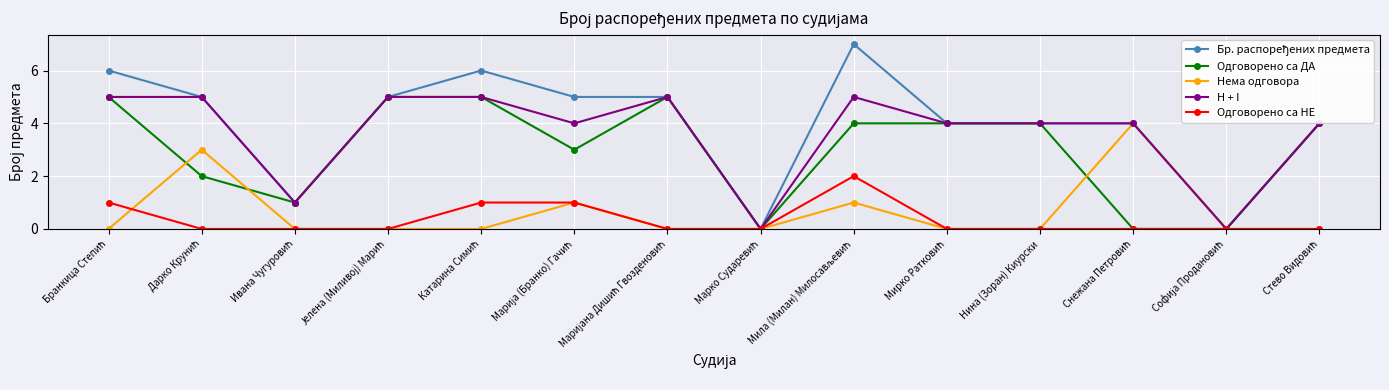

What is the maximum value shown in the chart?

7